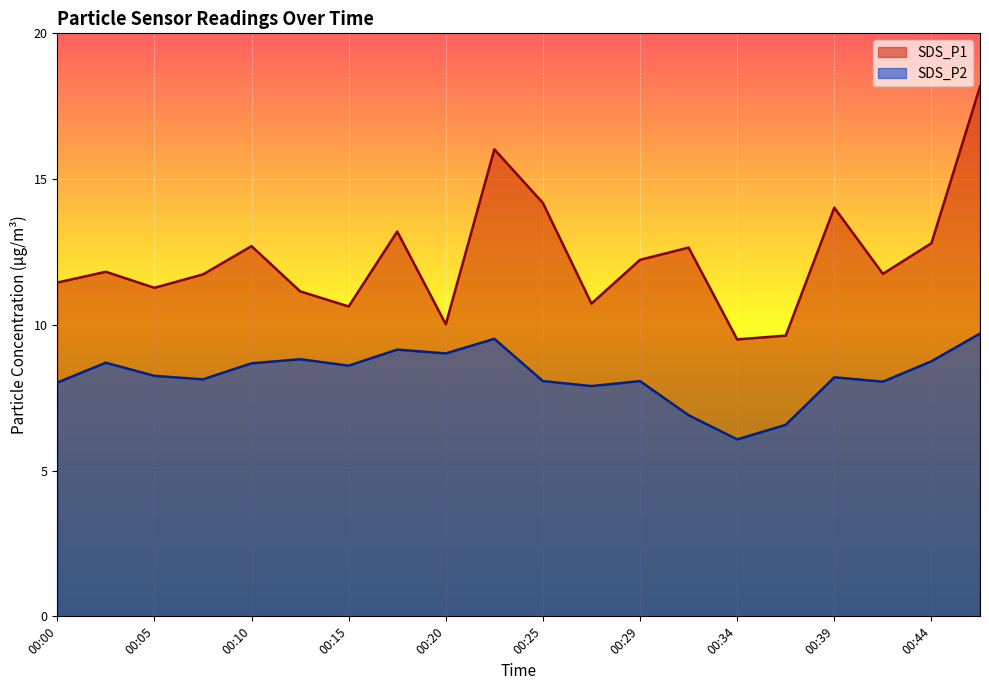

True or false: SDS_P2 has a value of 9.2 at 00:17.

True